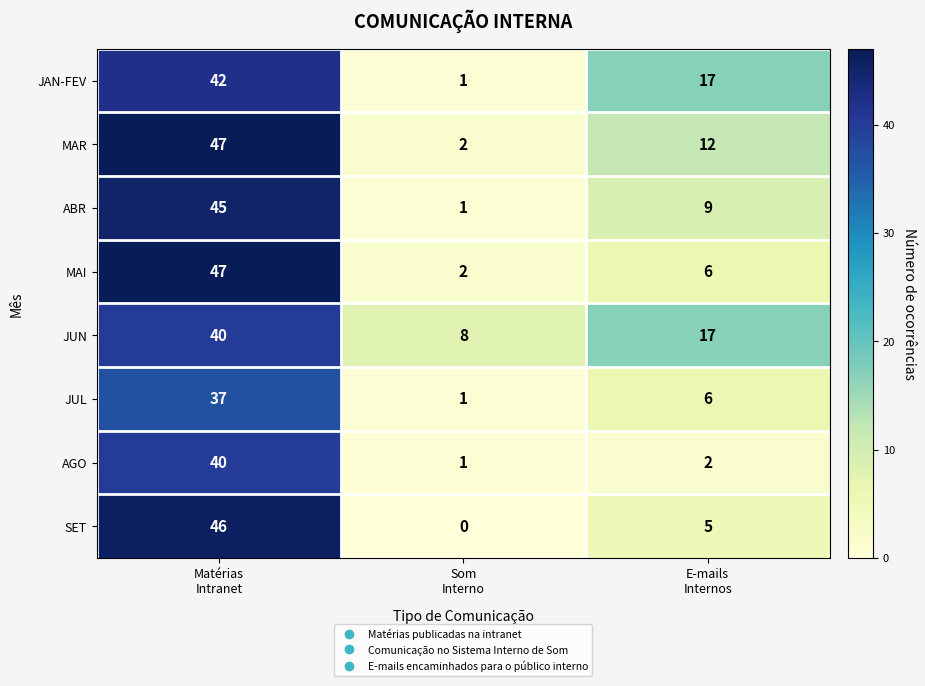

How many distinct data groups are displayed?

8